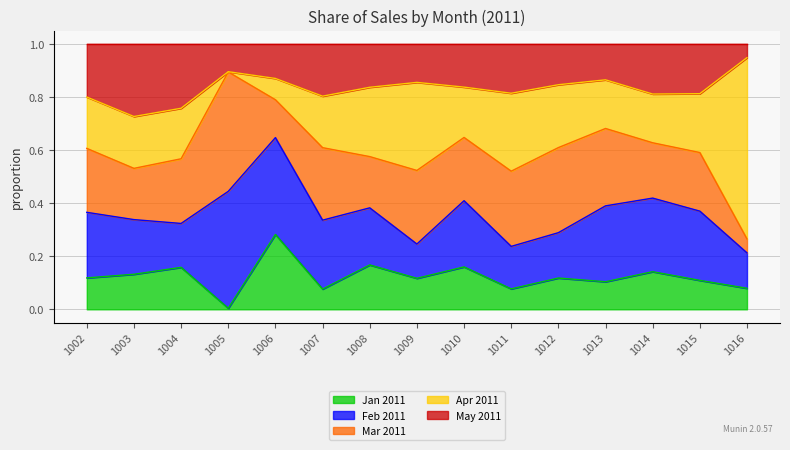

How many data points does each series have?

15